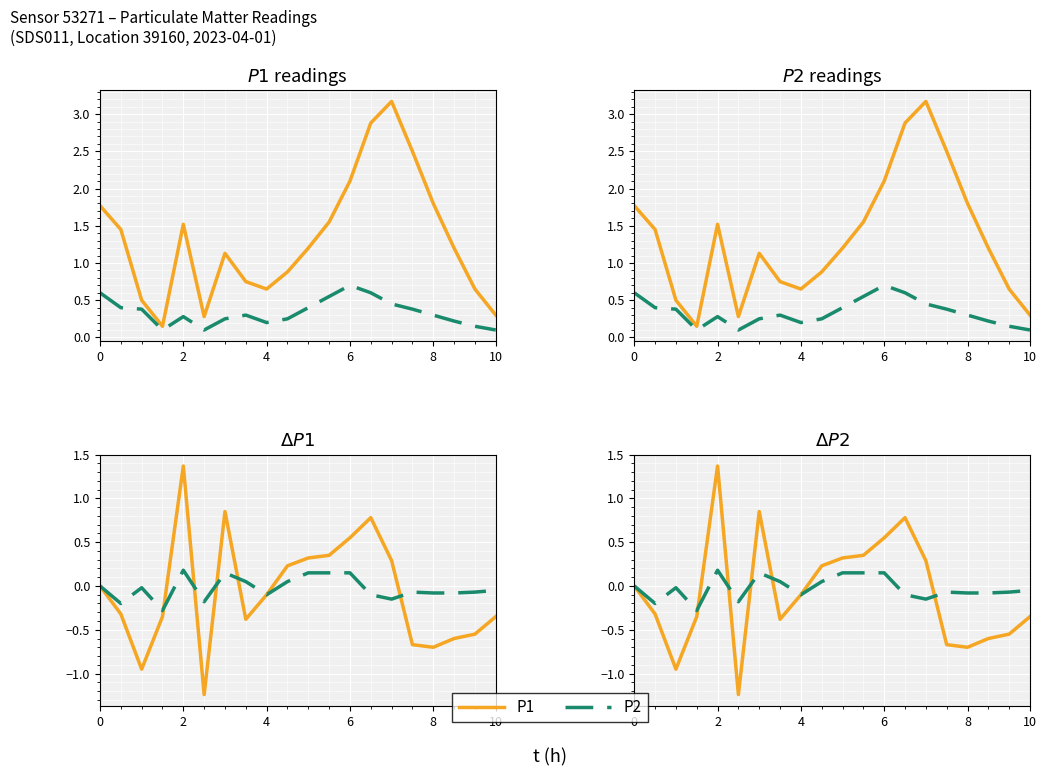

List the series in order of their peak value, highest first.

P1, P2